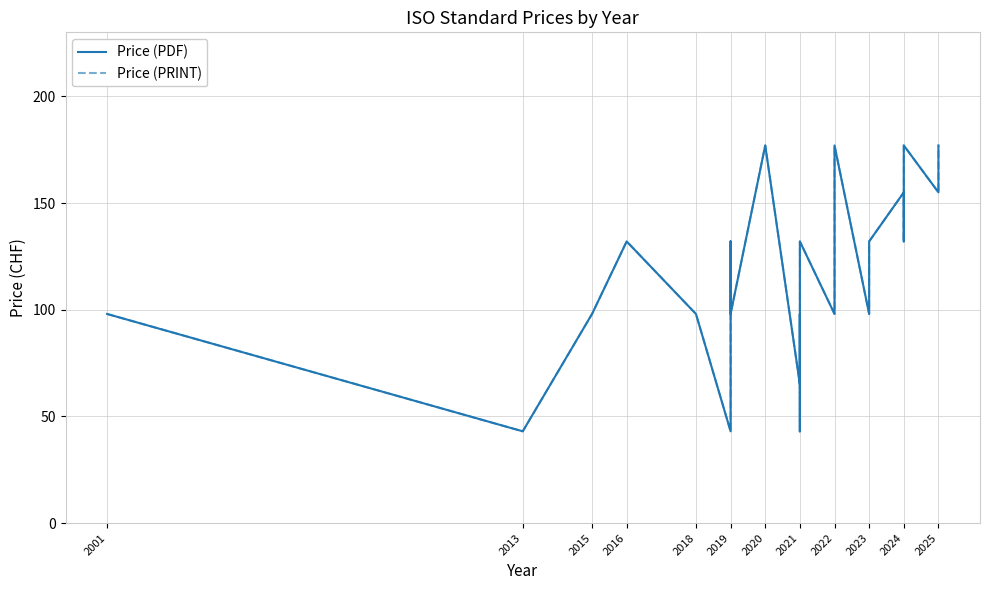

How many interior local peaks does the Price (PDF) series have?

6